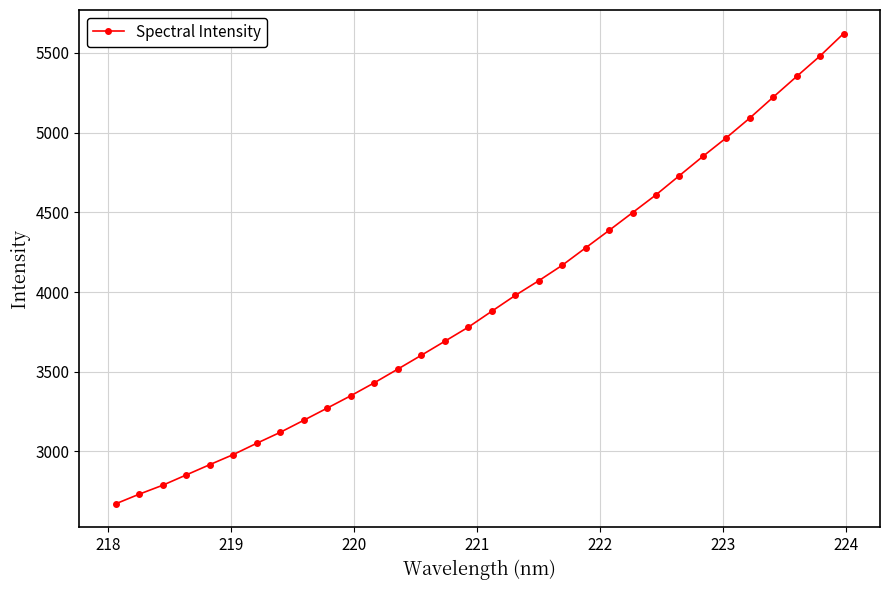

What is the value of the 24th point from the left?

4609.9